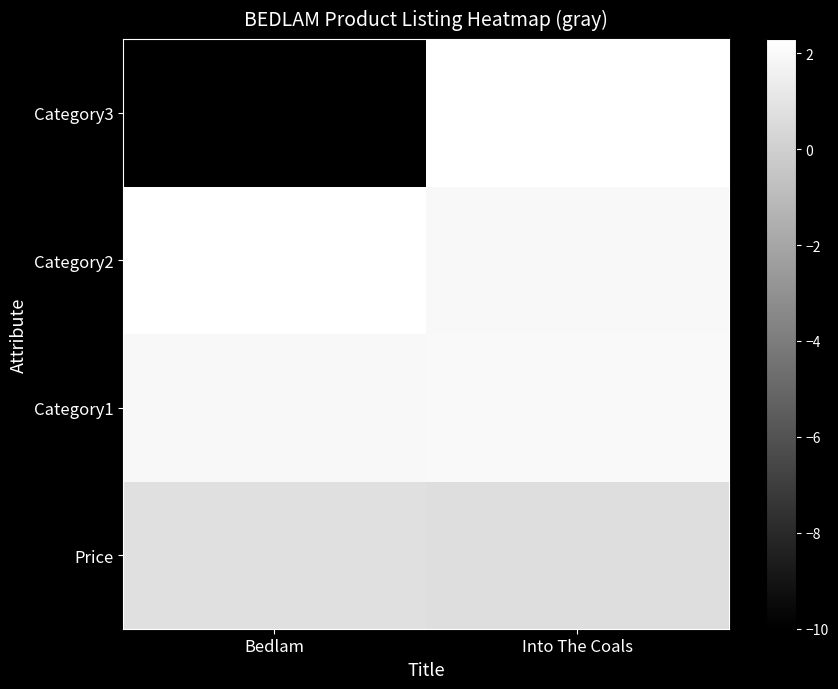

Which category has the highest value across all series?

Bedlam